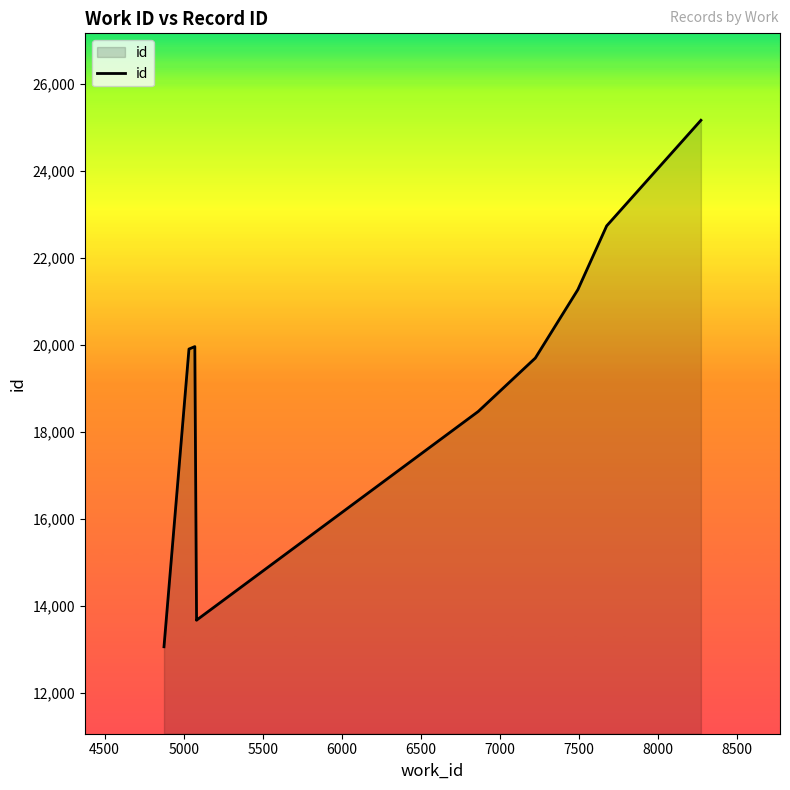

What is the change in value from 6500 to 8500?

+6698